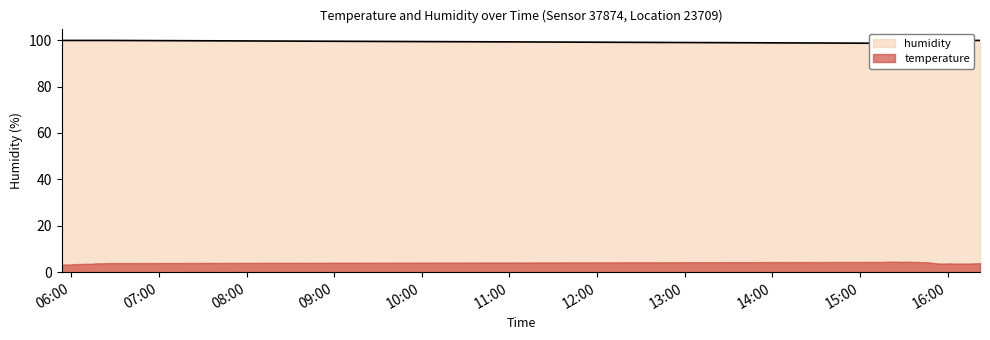

What position from the left is 2023-02-01T16:22:10?

40